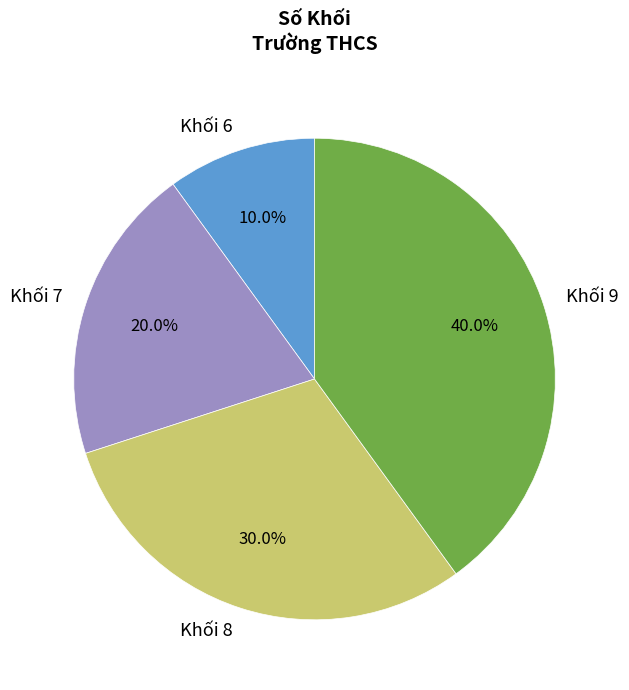

Rank the categories by value from highest to lowest.

Khối 9, Khối 8, Khối 7, Khối 6